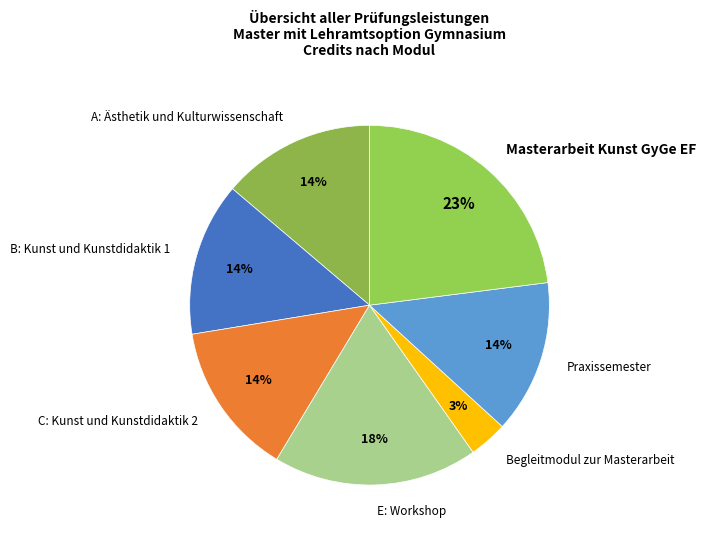

Which slice is the largest?

Masterarbeit Kunst GyGe EF